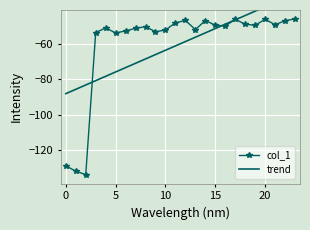

What is the difference between the col_1 values at 9 and 13?

1.2